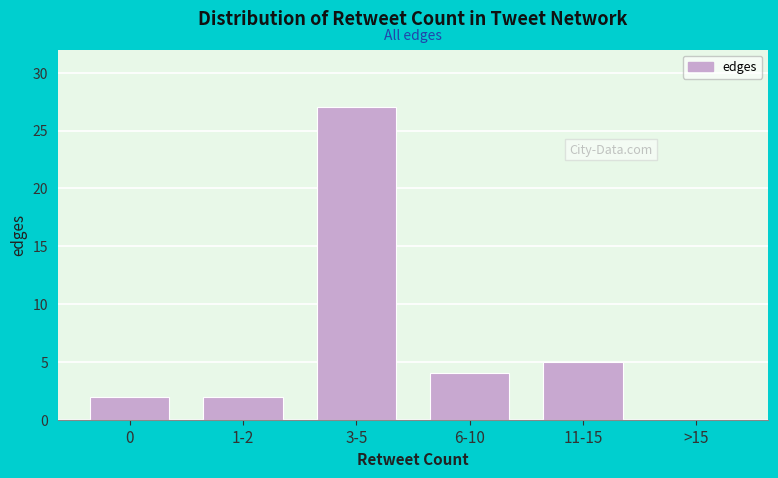

Reading right to left, what are all the values shown in this chart?

>15=0	11-15=5	6-10=4	3-5=27	1-2=2	0=2